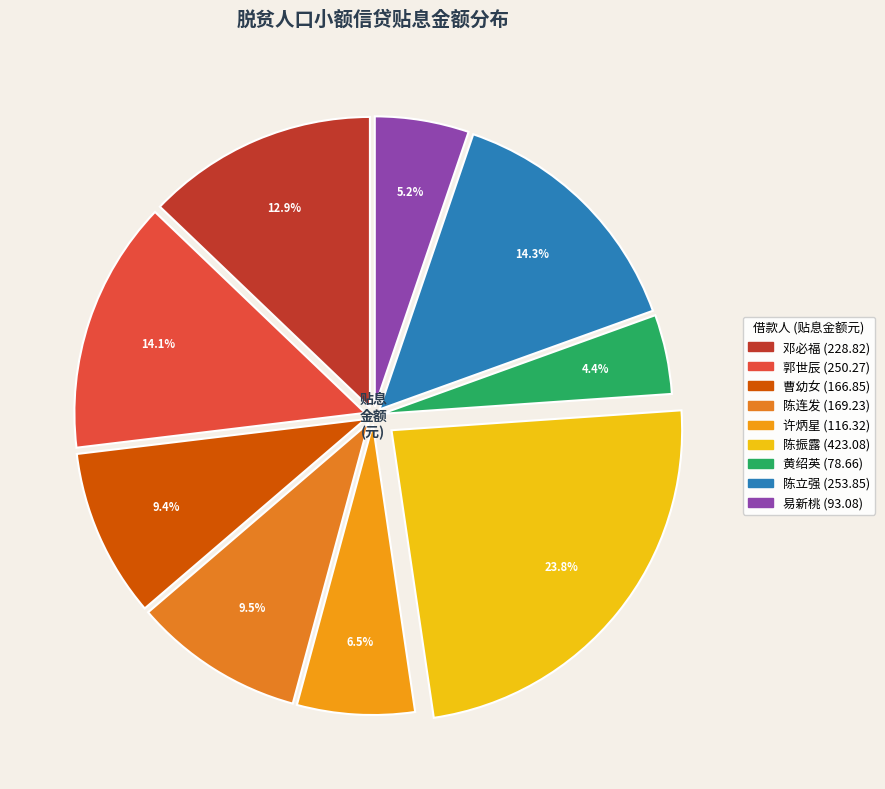

How many slices are in this pie chart?

9